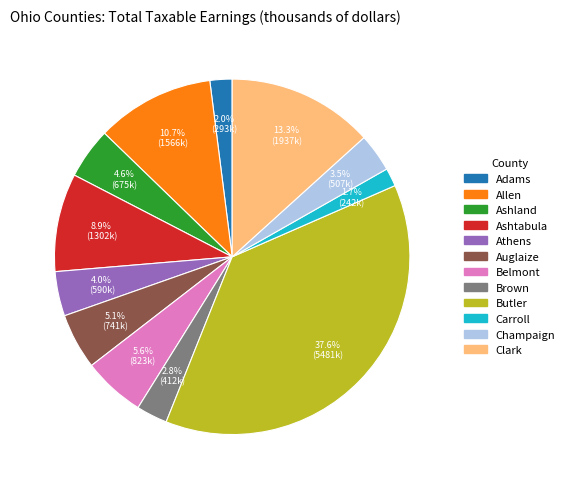

Between Champaign and Carroll, which is larger?

Champaign